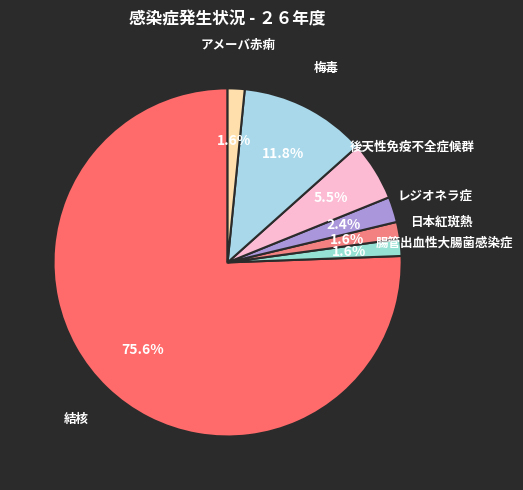

How many segments does this pie chart have?

7